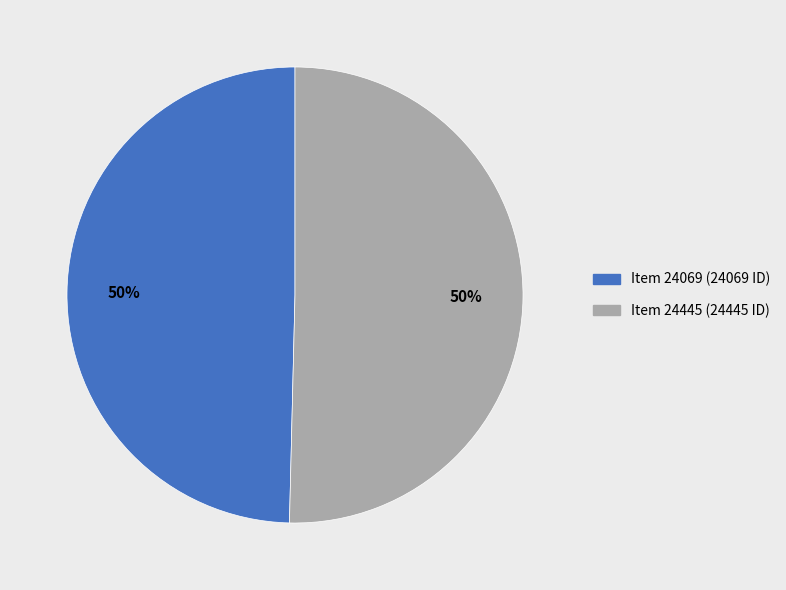

How many slices are in this pie chart?

2